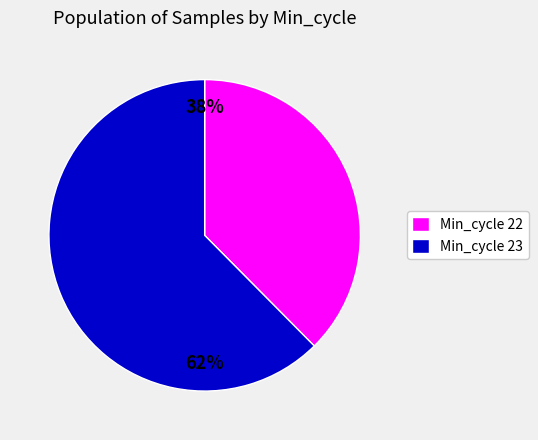

Which category has the biggest portion of the pie?

Min_cycle 23